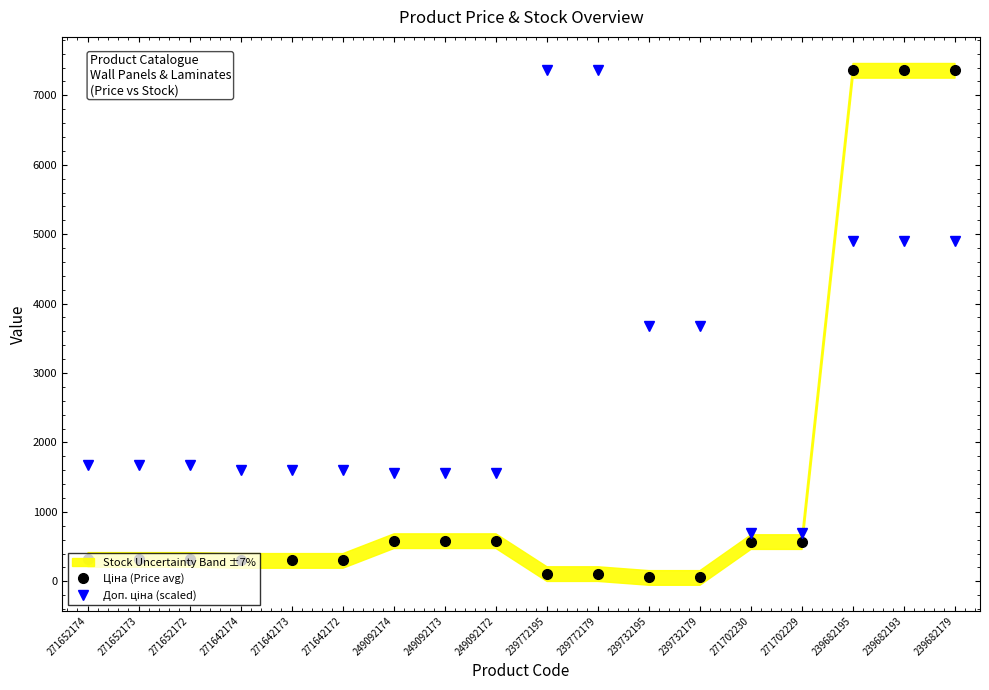

The Ціна (Price avg) series shows 121.8 at 271652172. True or false?

False